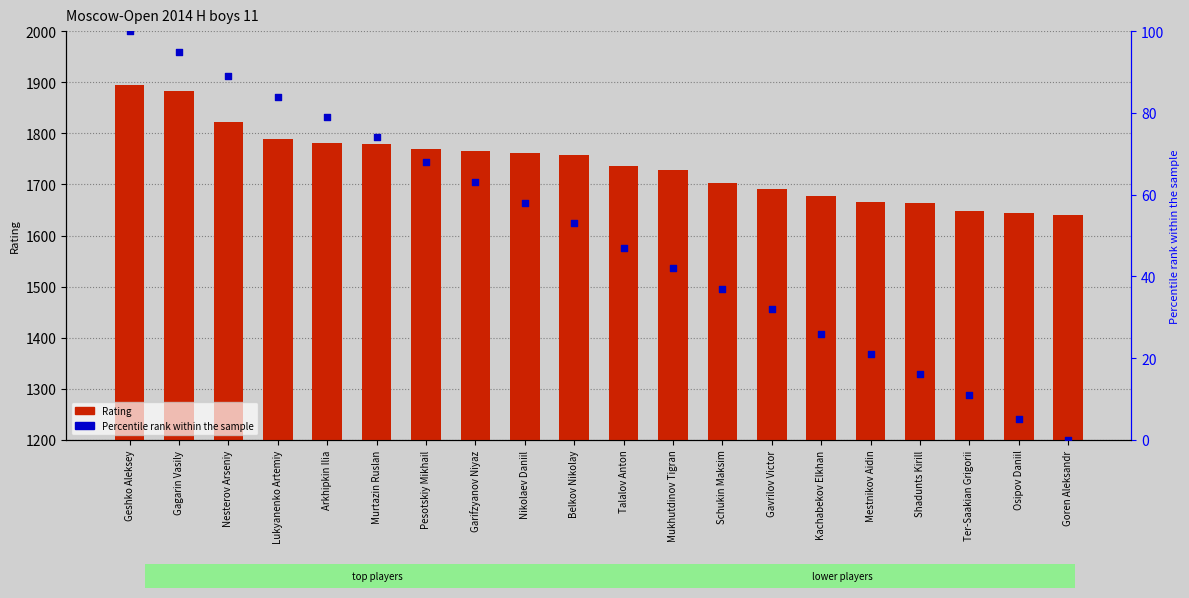

Which series has the widest spread of Y values?

Rating